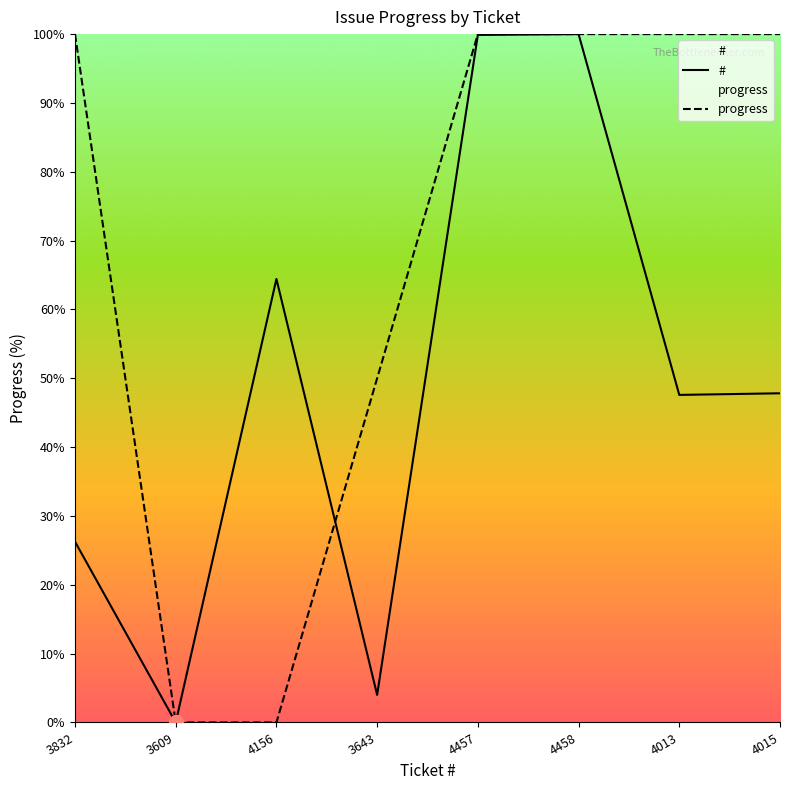

How many interior local peaks does the # series have?

2